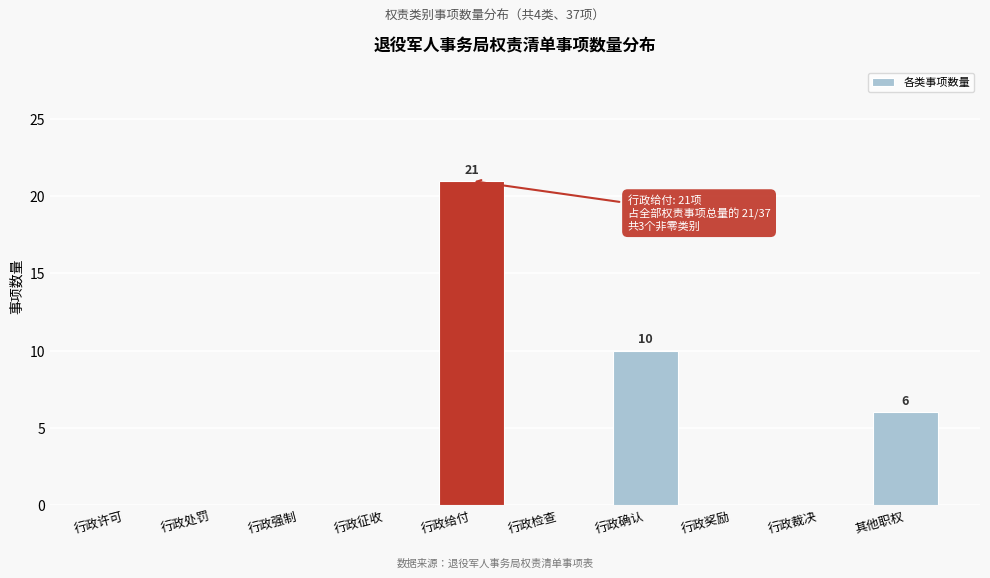

Reading right to left, extract all data points from this chart.

其他职权=6	行政裁决=0	行政奖励=0	行政确认=10	行政检查=0	行政给付=21	行政征收=0	行政强制=0	行政处罚=0	行政许可=0